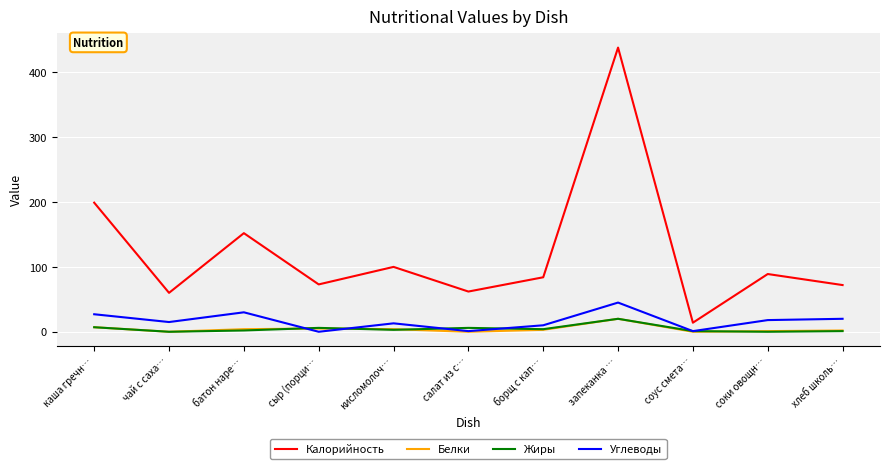

Which series has the widest spread of values?

Калорийность